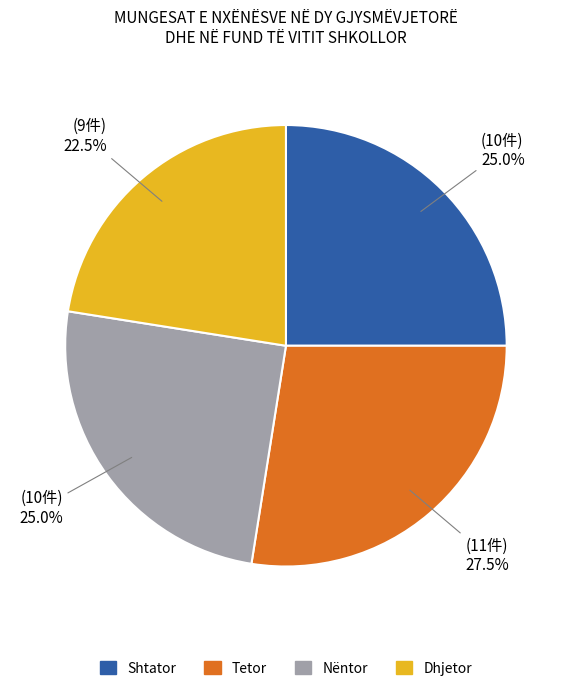

Does Tetor account for over 50% of the chart?

No